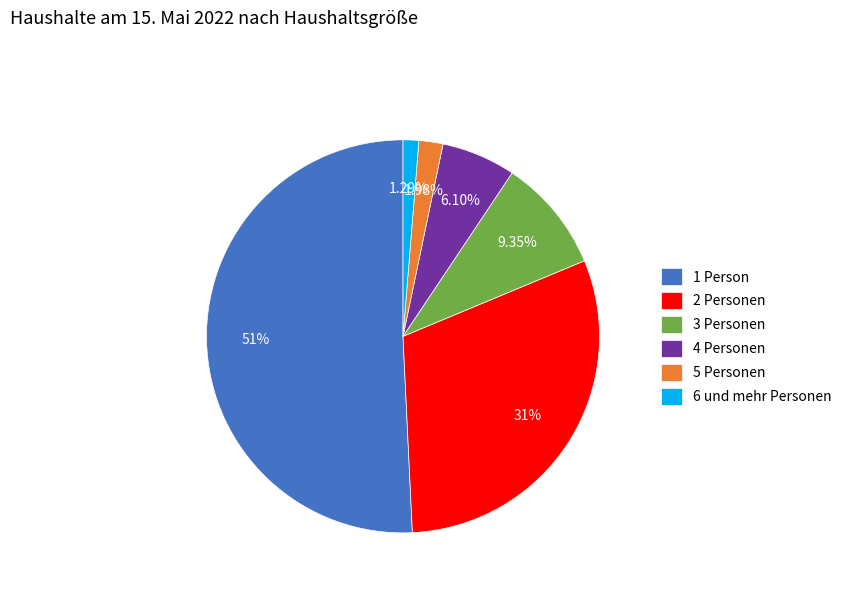

Is there a majority slice in this chart?

Yes